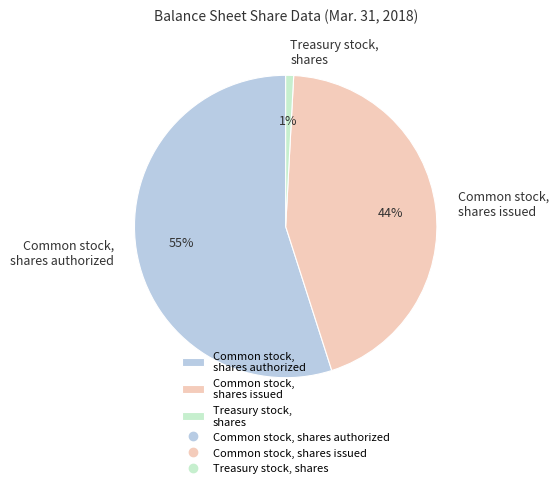

To the nearest percent, what portion does Treasury stock, shares represent?

1%